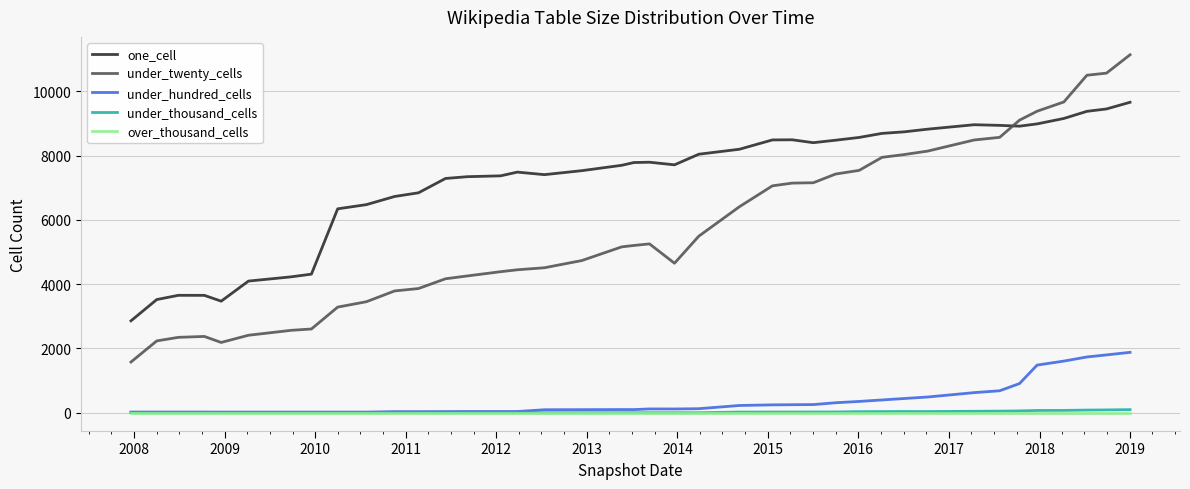

What are all the series names shown in the legend?

one_cell, under_twenty_cells, under_hundred_cells, under_thousand_cells, over_thousand_cells